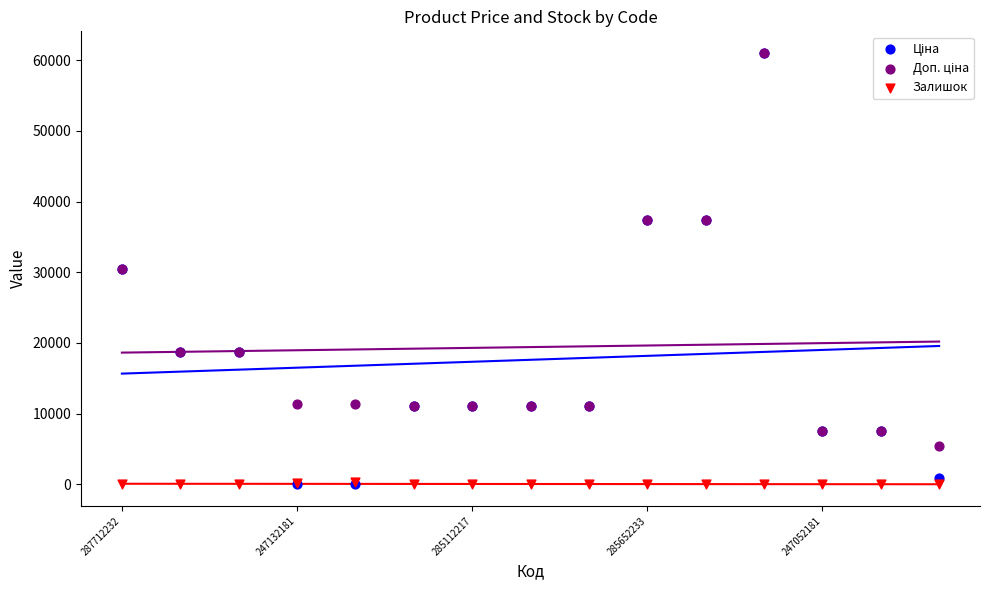

Which series contains the highest Y value?

Ціна